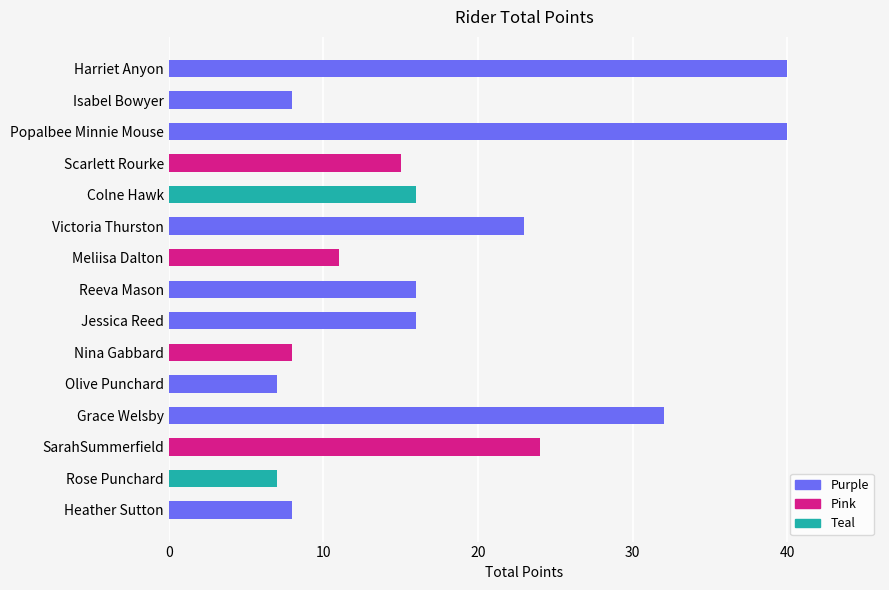

Reading top to bottom, extract all data points from this chart.

40	8	40	15	16	23	11	16	16	8	7	32	24	7	8